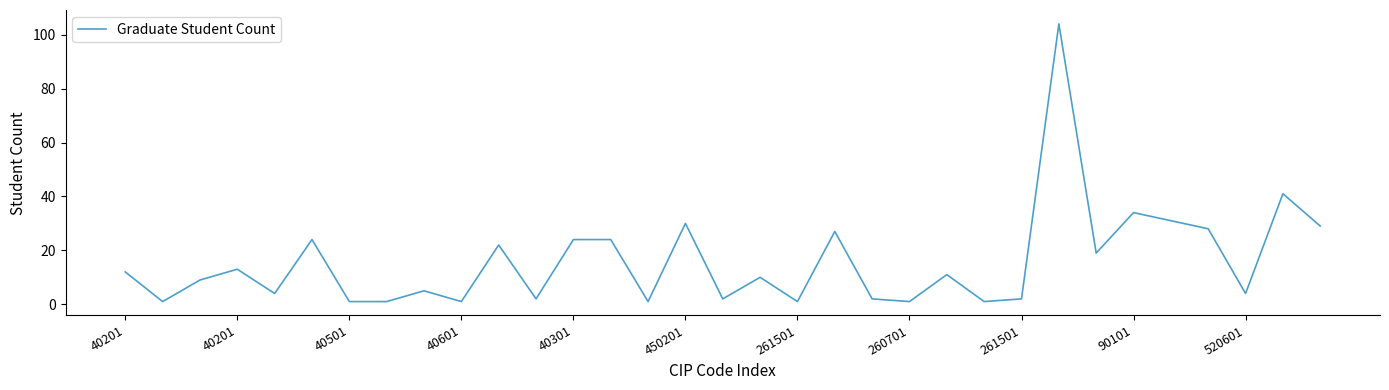

Is this an area chart (filled region under the line)?

No